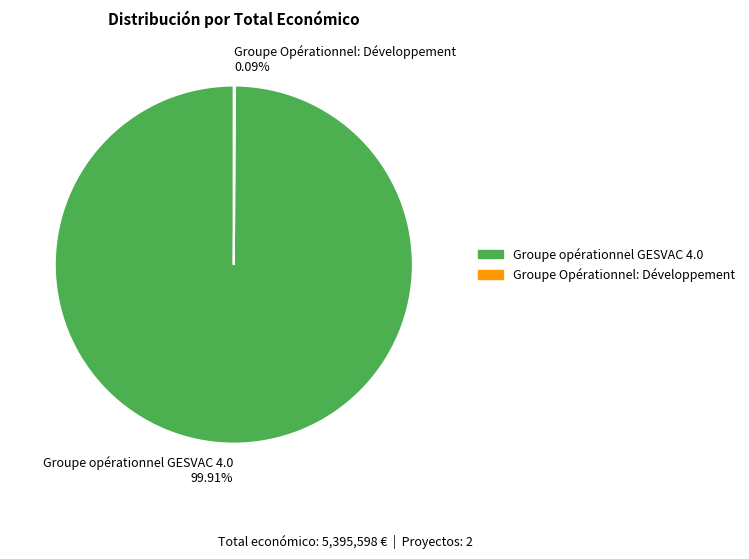

Is there a majority slice in this chart?

Yes